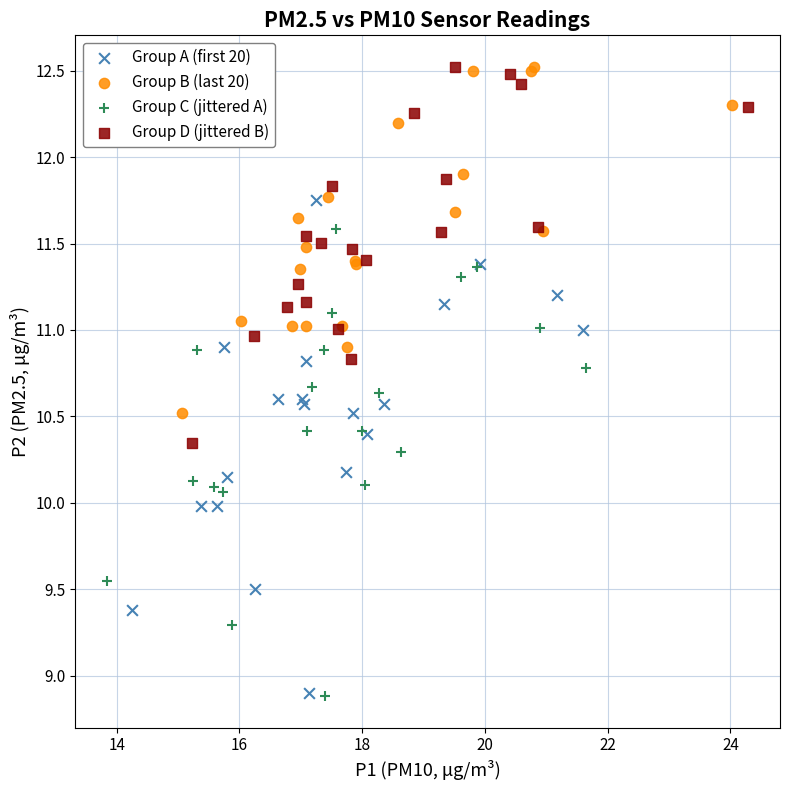

Which series has the widest spread of Y values?

Group A (first 20)